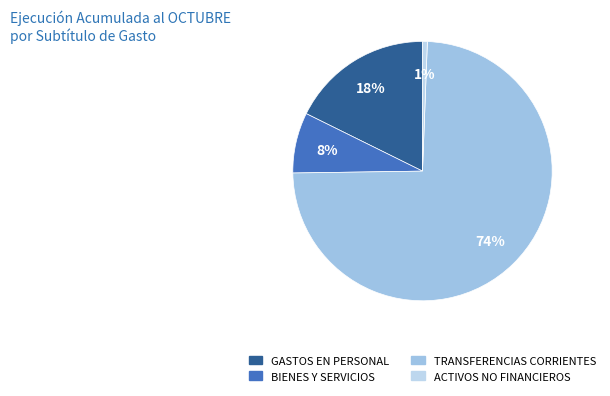

How many slices are in this pie chart?

4